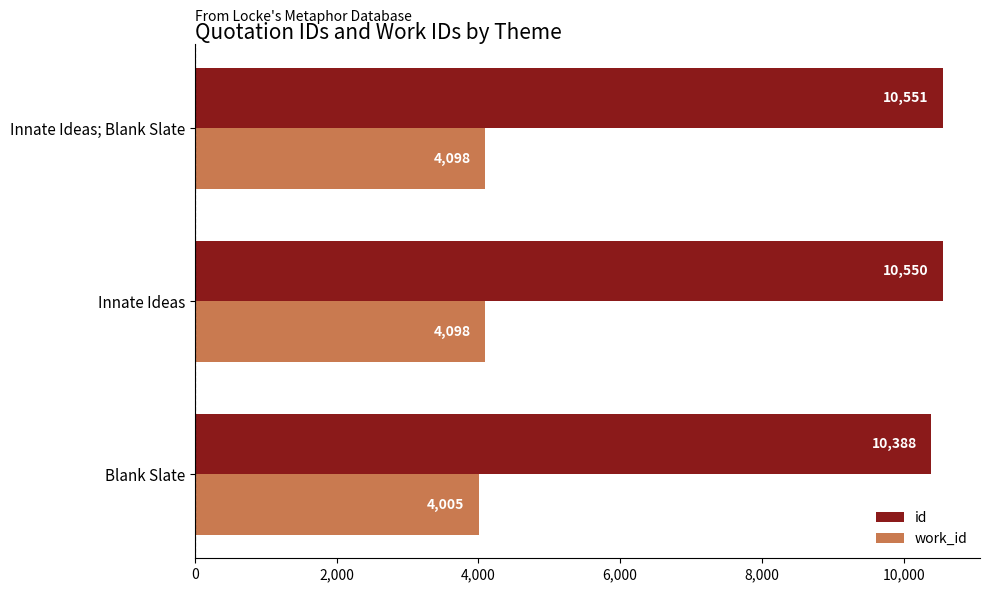

Read the work_id value at Blank Slate, to the nearest 5.

4005